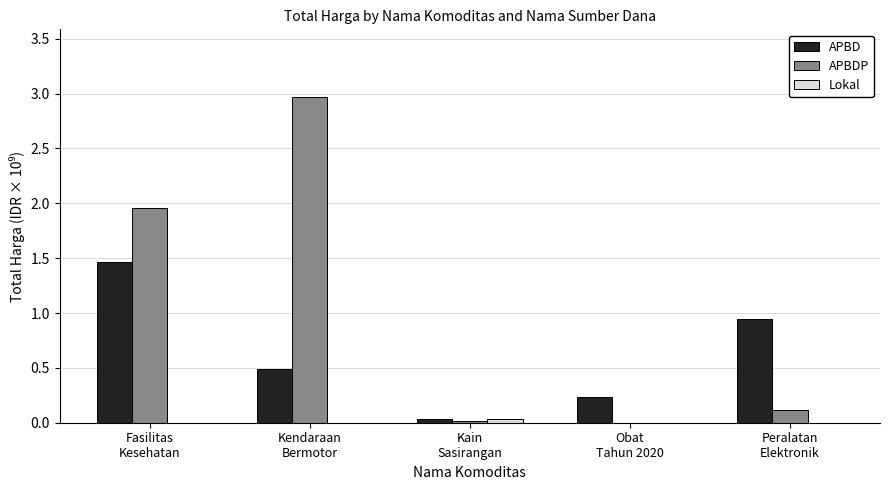

What is the greatest value displayed?

3.0